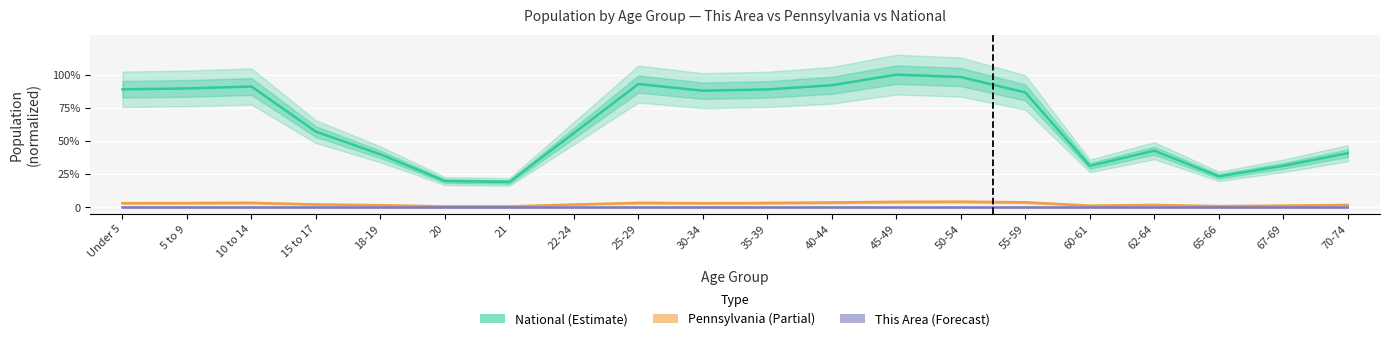

Between 50-54 and 35-39, which is larger?

50-54